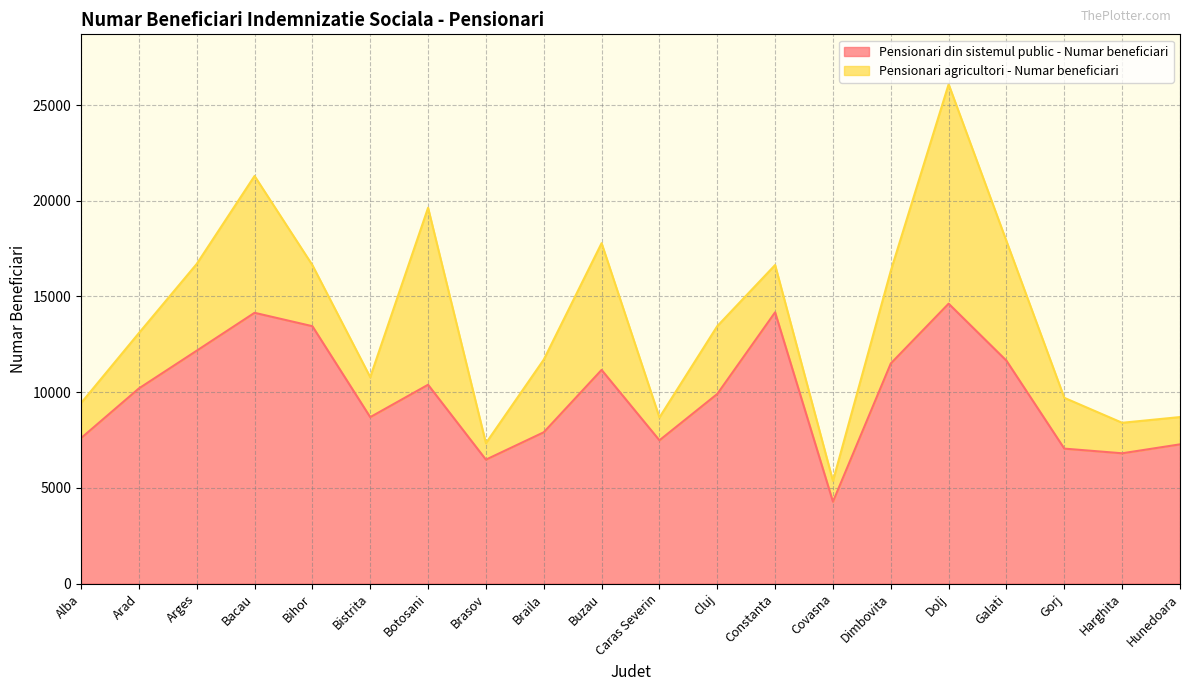

What is the difference between the maximum and minimum values in the Pensionari din sistemul public - Numar beneficiari series?

10347